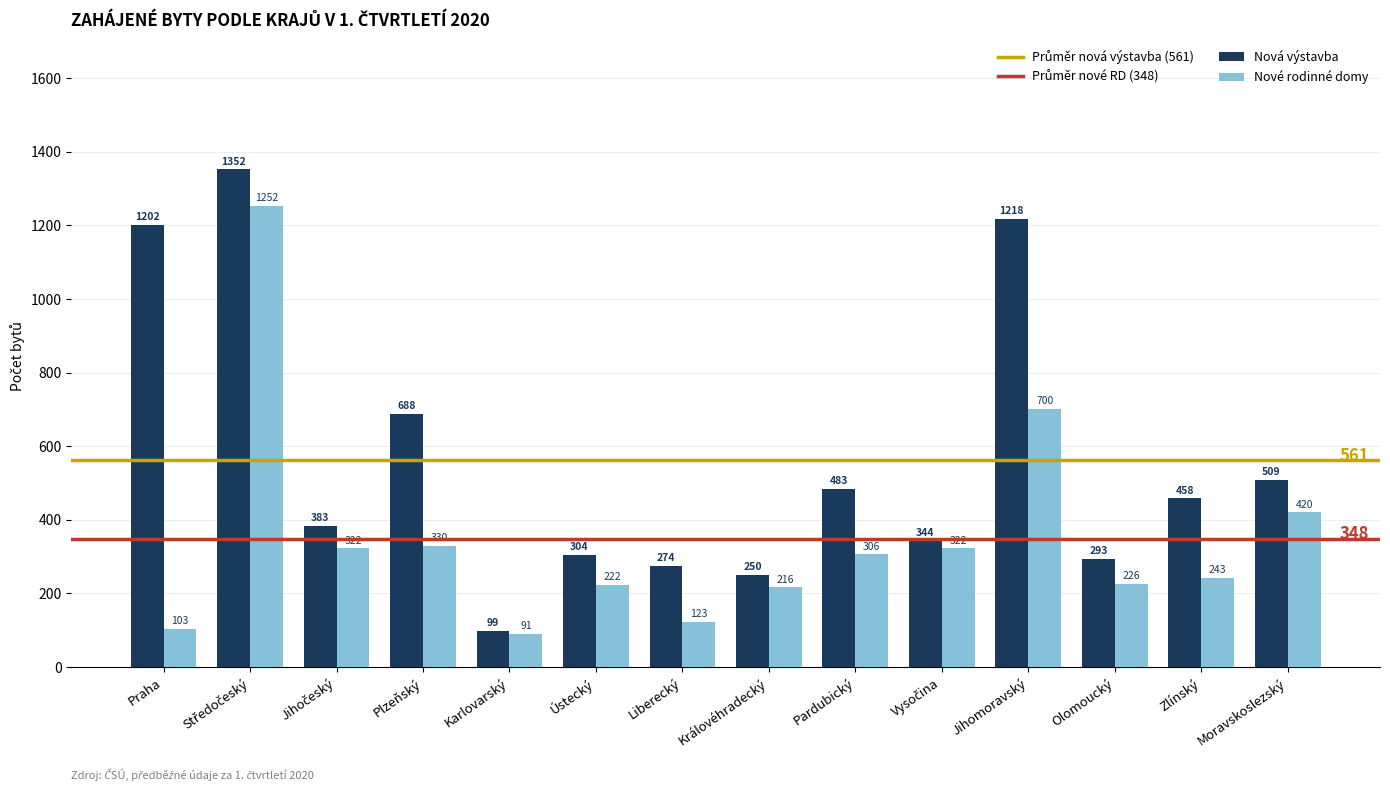

List the series in order of their overall mean, highest first.

Nová výstavba, Nové rodinné domy